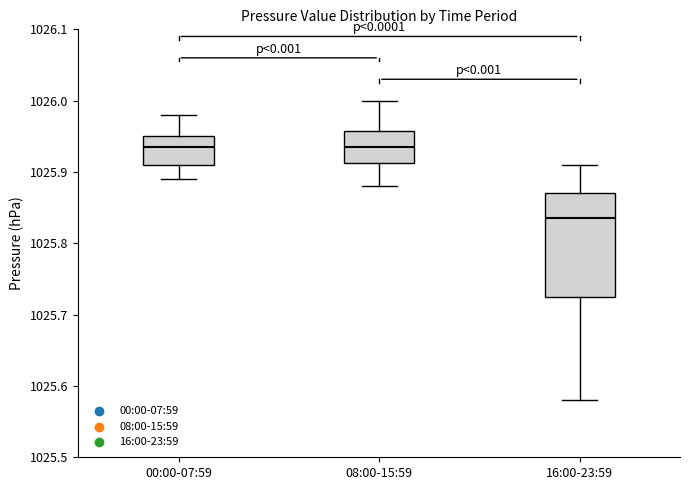

Reading left to right, transcribe this box plot: for each box, give where its median line is, the range the box spans, and where its two whiskers end, as read against the y-axis. The values are not printed on the chart, so give them approximately, as read against the axis.

00:00-07:59: median 1025.94, box 1025.91 to 1025.95, whiskers 1025.89 to 1025.98
08:00-15:59: median 1025.94, box 1025.91 to 1025.96, whiskers 1025.88 to 1026.00
16:00-23:59: median 1025.84, box 1025.73 to 1025.87, whiskers 1025.58 to 1025.91